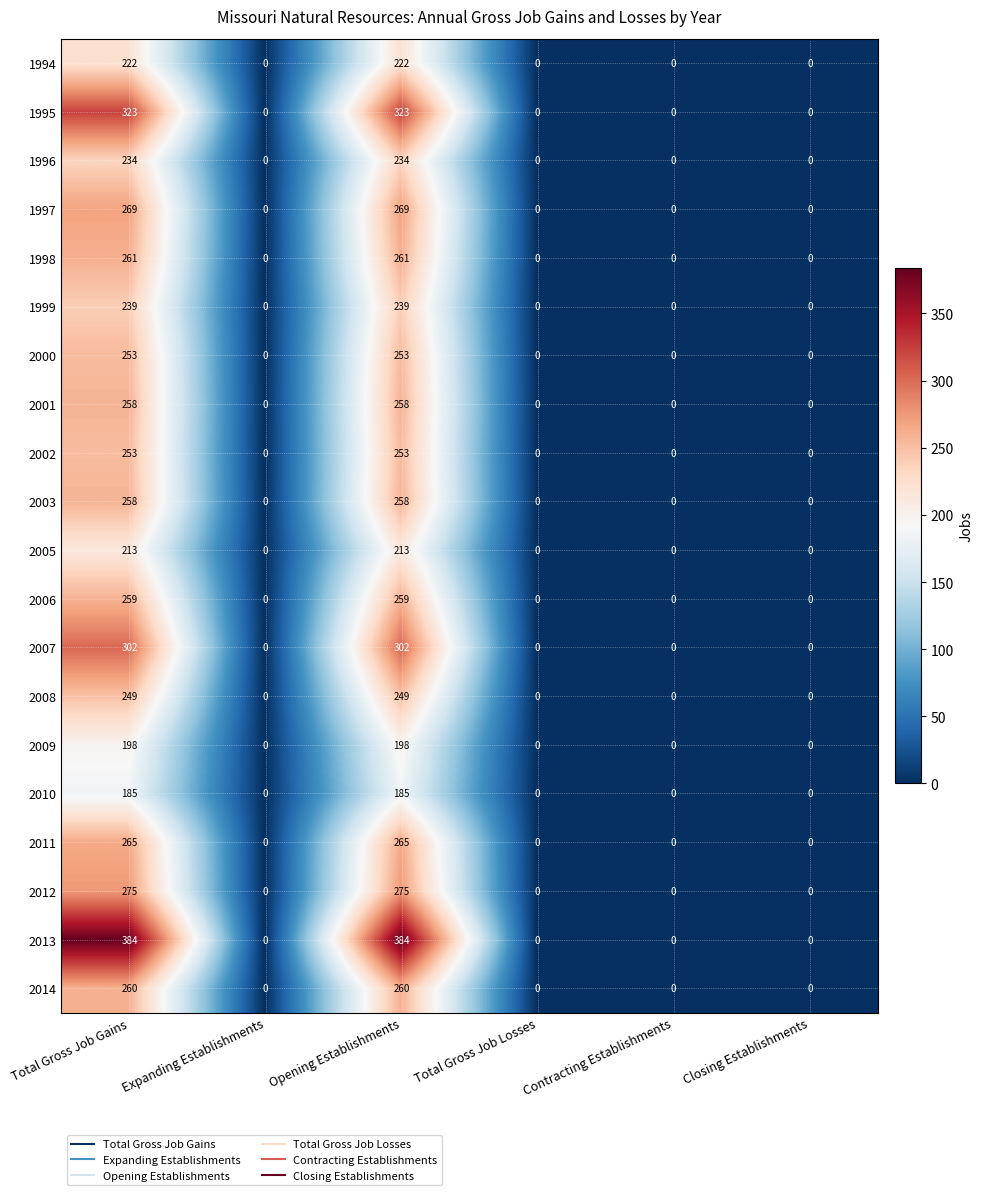

Is it true that 2014 equals 260 at Opening Establishments?

True